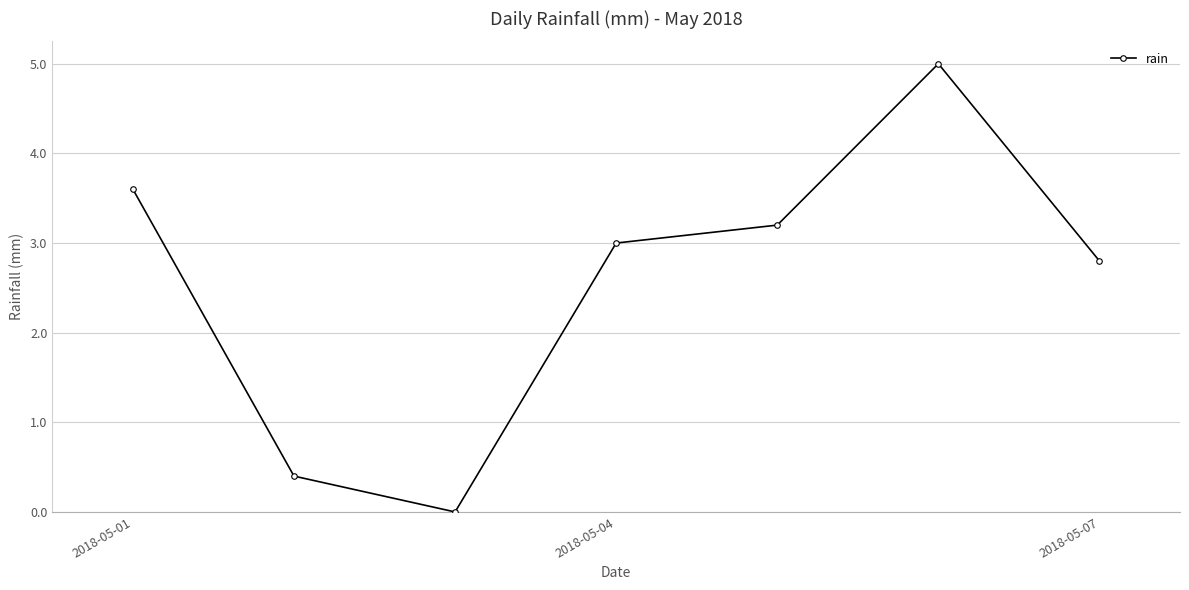

How many interior local valleys (lower than both neighbors) does the data have?

1